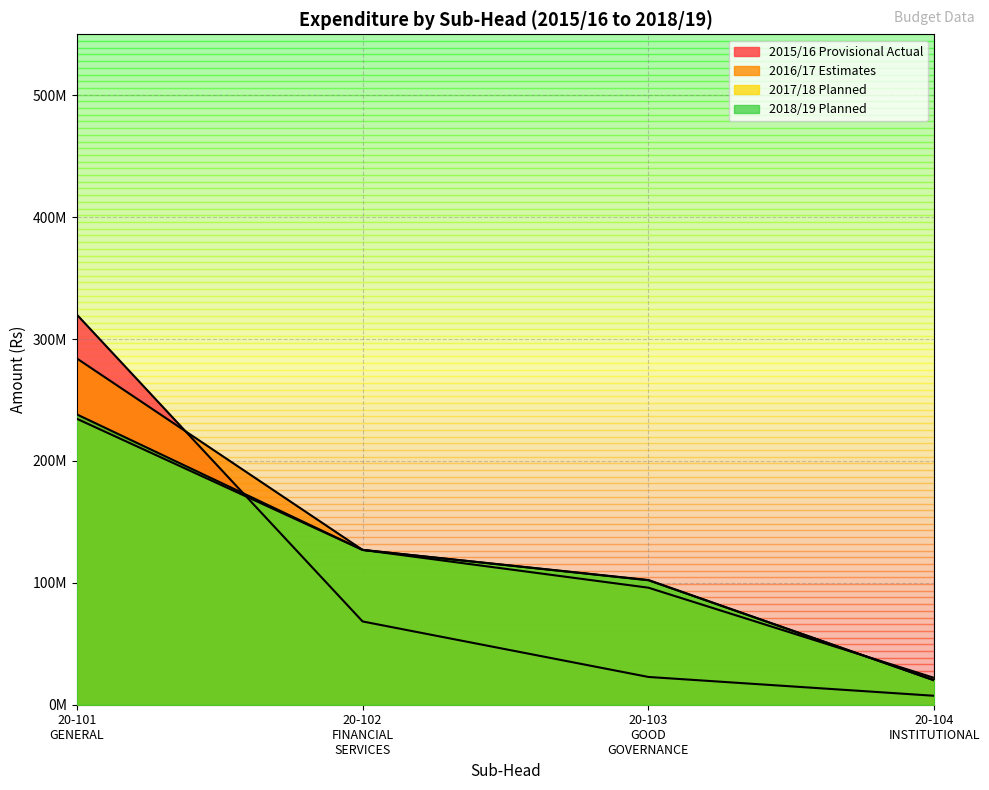

What position from the left is 20-102 FINANCIAL SERVICES?

2